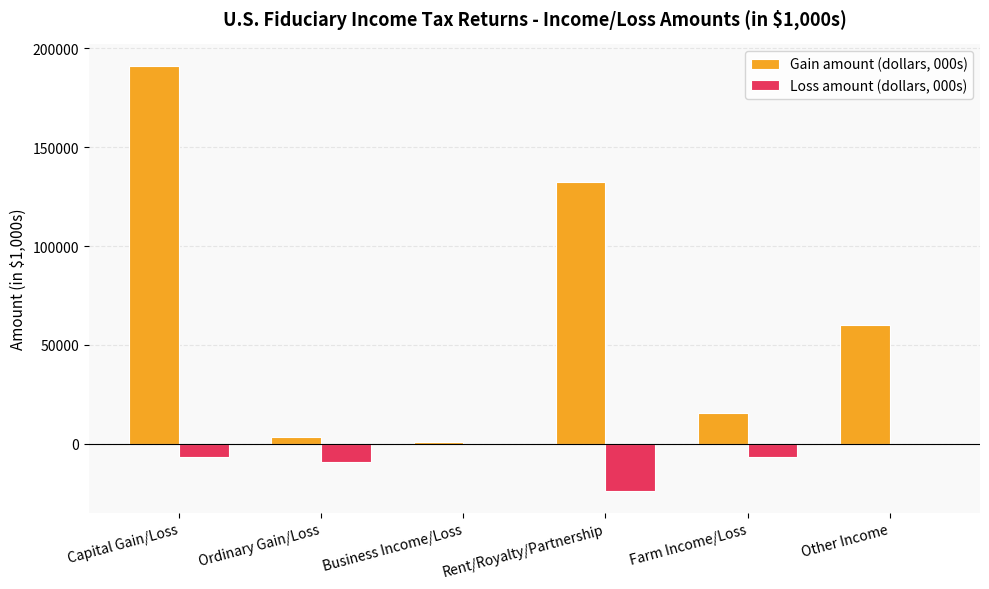

Which series has the largest range (max minus min)?

Gain amount (dollars, 000s)